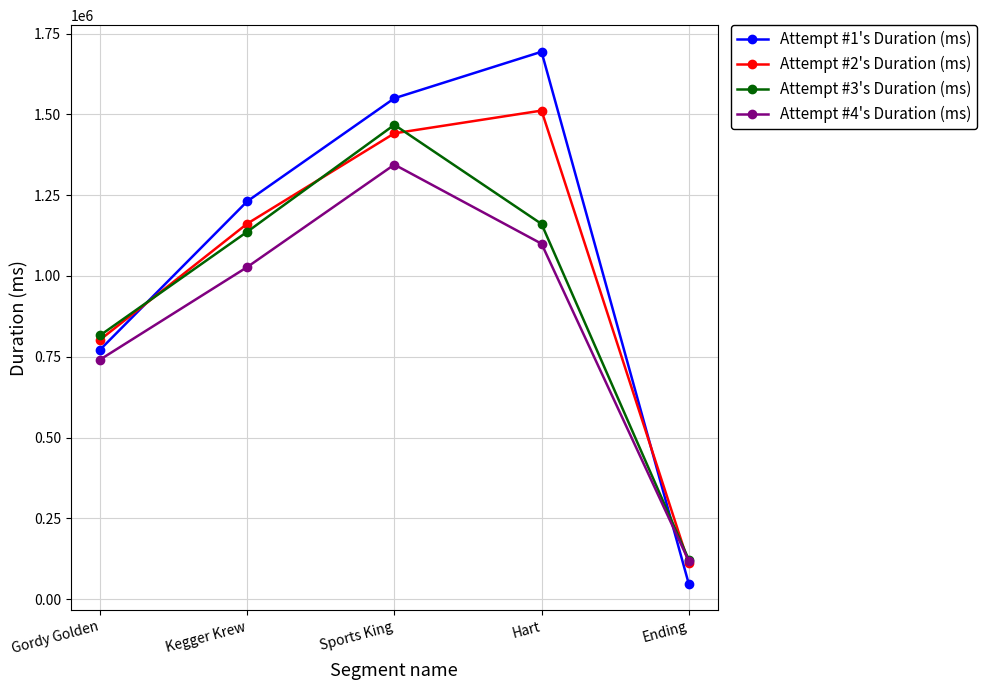

Reading left to right, what are all the values shown in this chart?

Attempt #1's Duration (ms): Gordy Golden=771723	Kegger Krew=1230962	Sports King=1549981	Hart=1693917	Ending=48063
Attempt #2's Duration (ms): Gordy Golden=802455	Kegger Krew=1161822	Sports King=1441474	Hart=1511847	Ending=110984
Attempt #3's Duration (ms): Gordy Golden=816076	Kegger Krew=1136745	Sports King=1467734	Hart=1161002	Ending=122426
Attempt #4's Duration (ms): Gordy Golden=741053	Kegger Krew=1027492	Sports King=1344696	Hart=1099766	Ending=118659